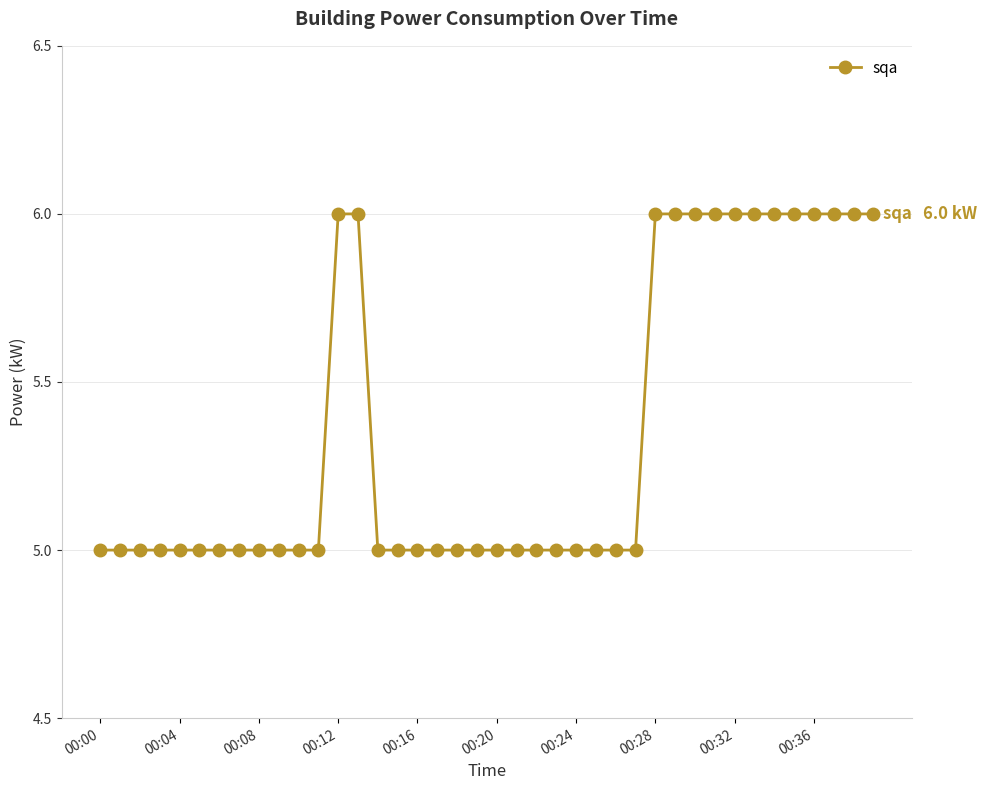

What is the maximum value shown in the chart?

6